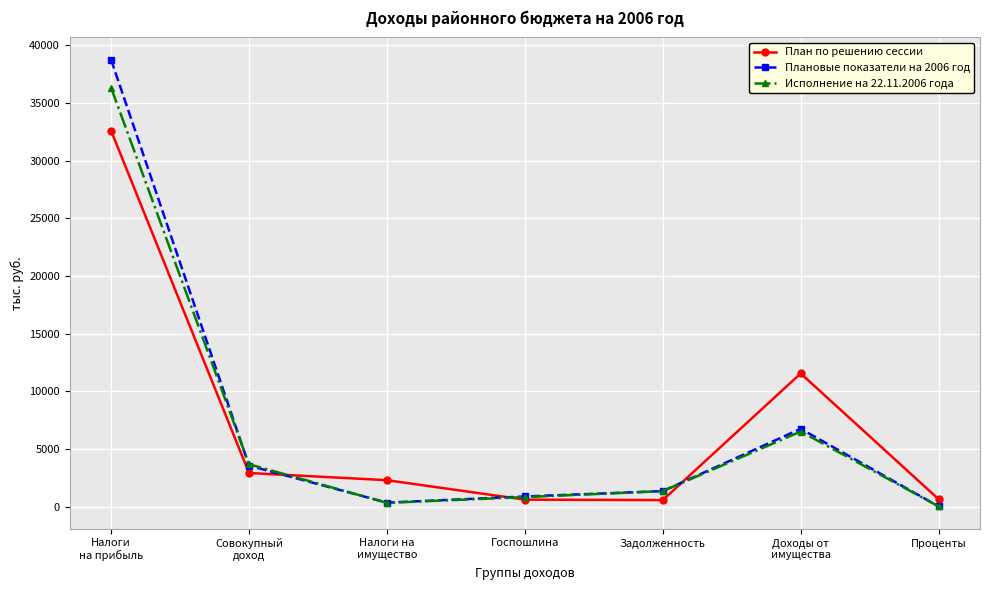

What is the label of the 3rd point from the right?

Задолженность